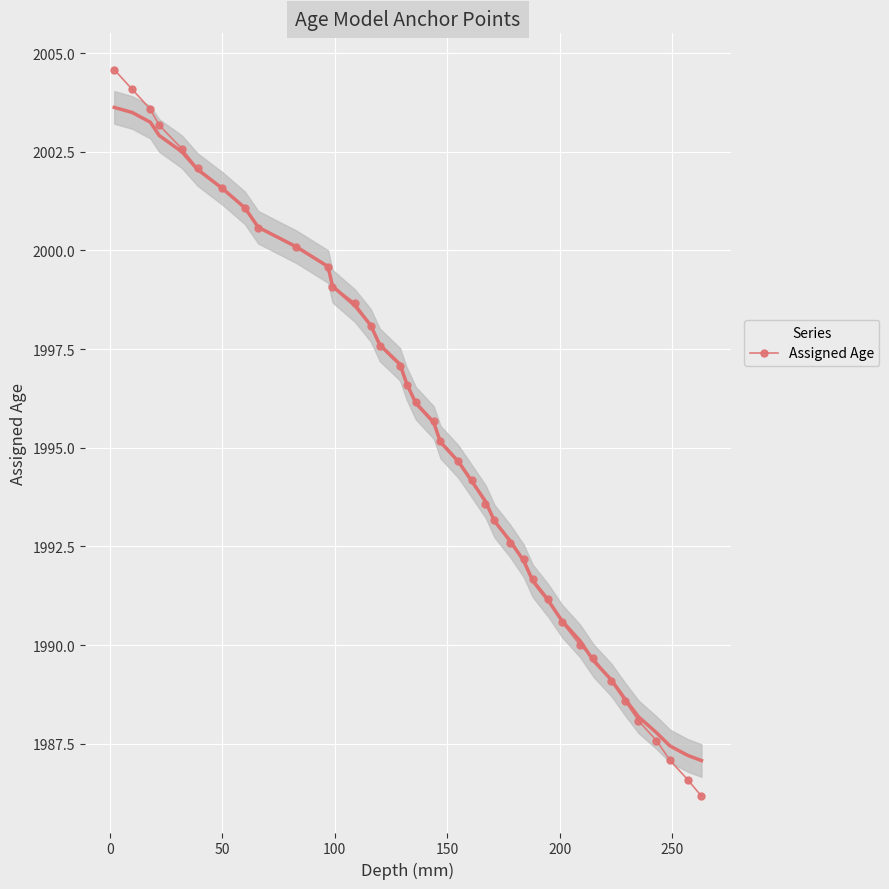

True or false: there are more than 1 points higher than both neighbors.

False